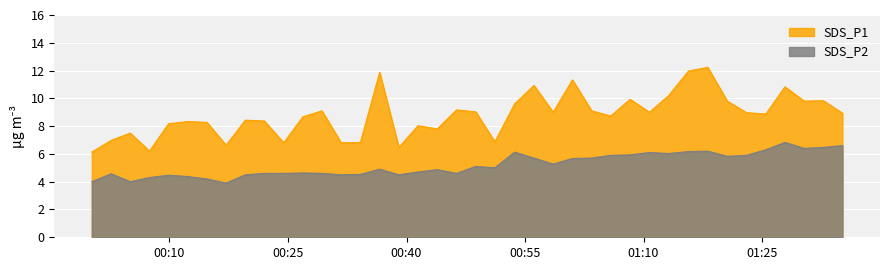

At which label does SDS_P1 first exceed 8?

2023/03/19 00:09:53